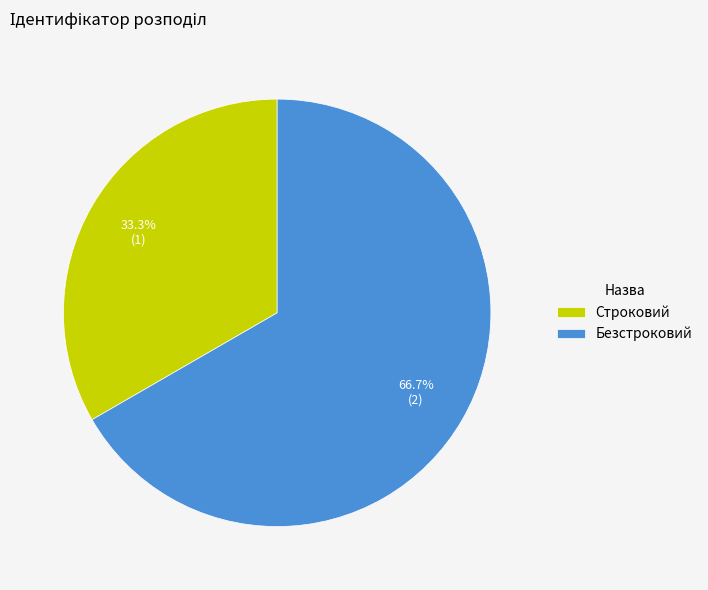

To the nearest percent, what is the combined percentage of Строковий and Безстроковий?

100%